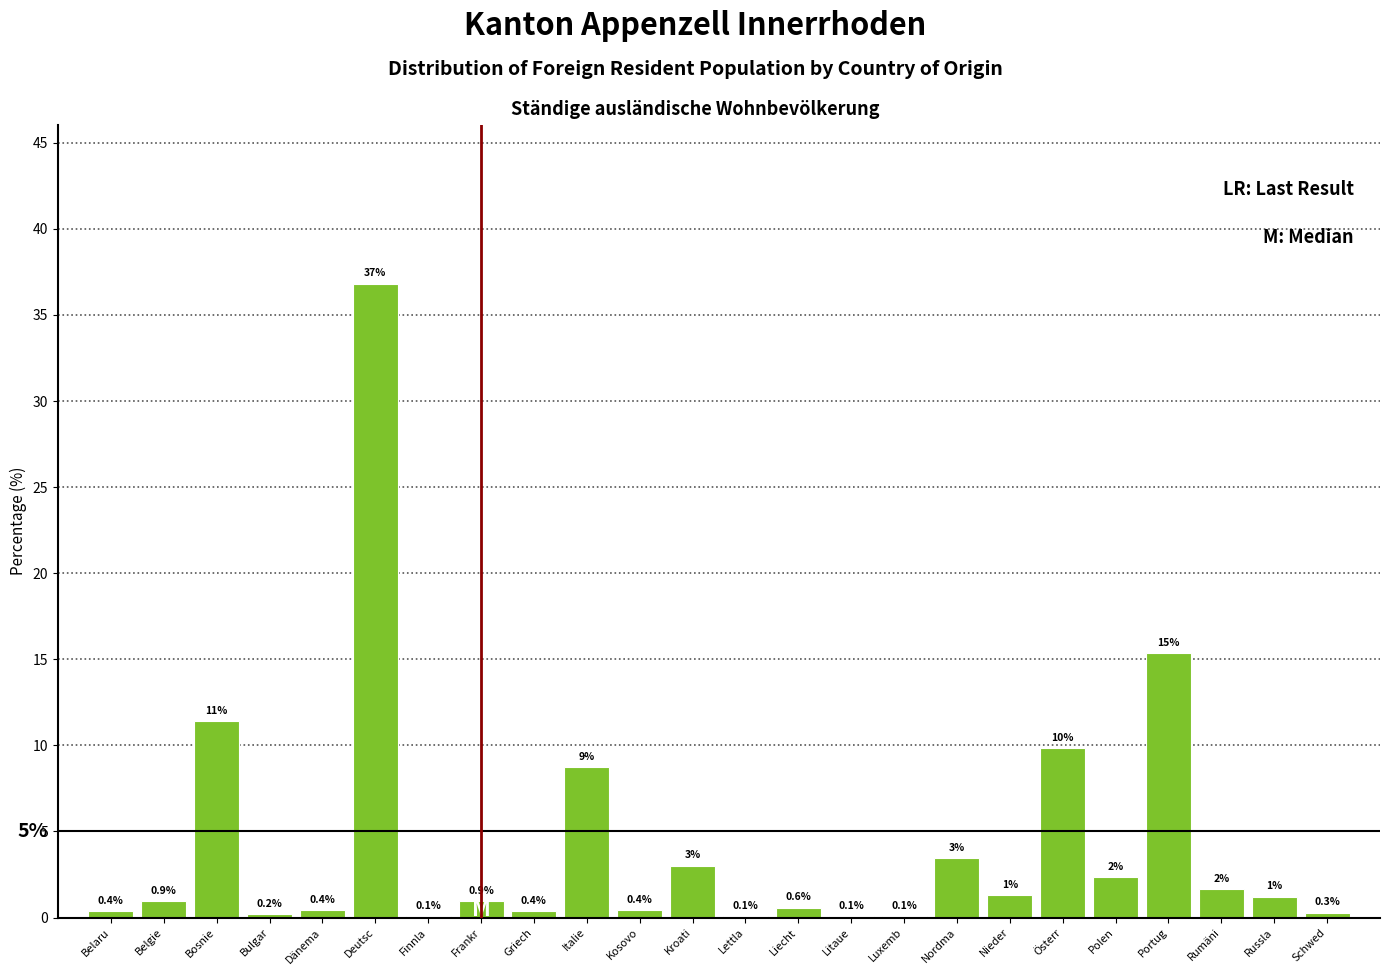

At which category does the chart reach its peak across all series?

Deutsc